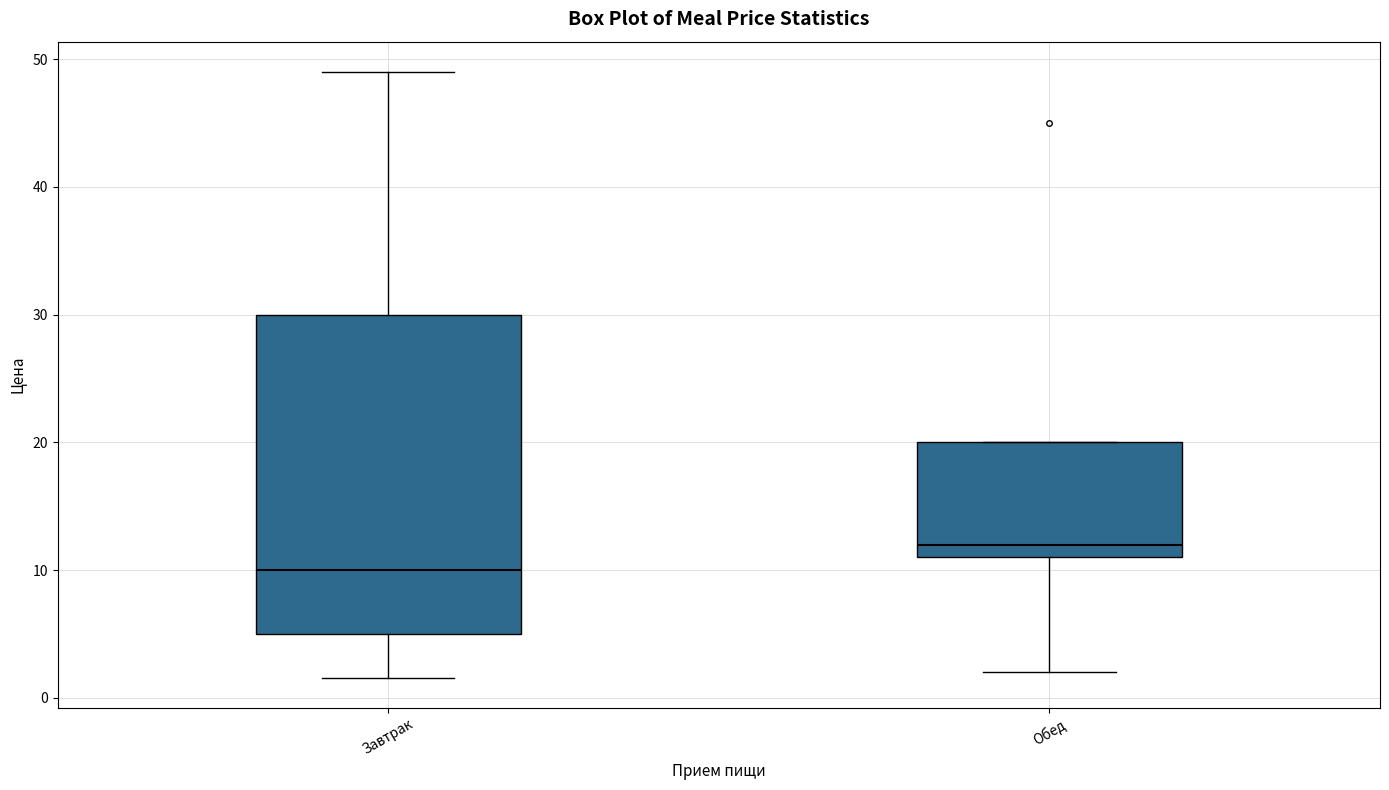

Which box is the tallest, from its lower edge to its upper edge?

Завтрак